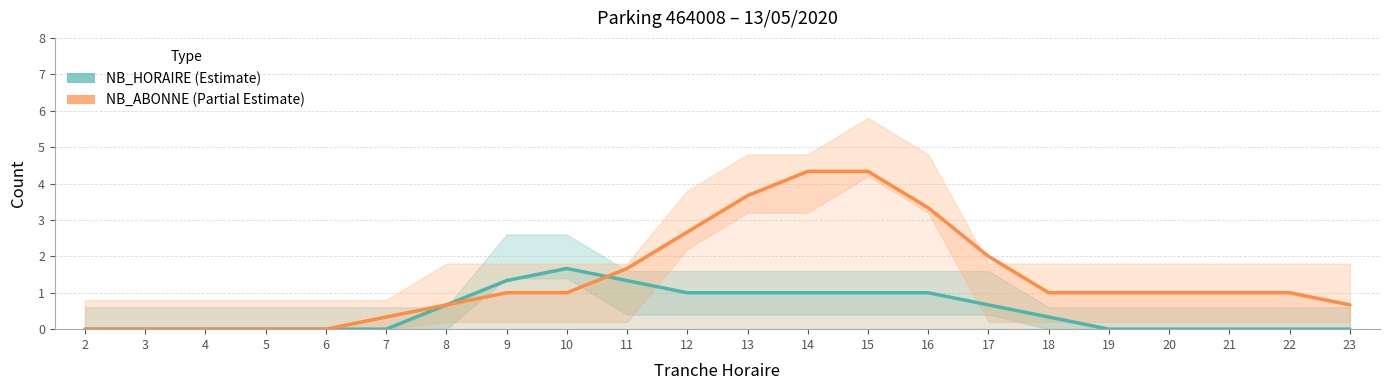

What value does the NB_ABONNE series have at 20?

1.0